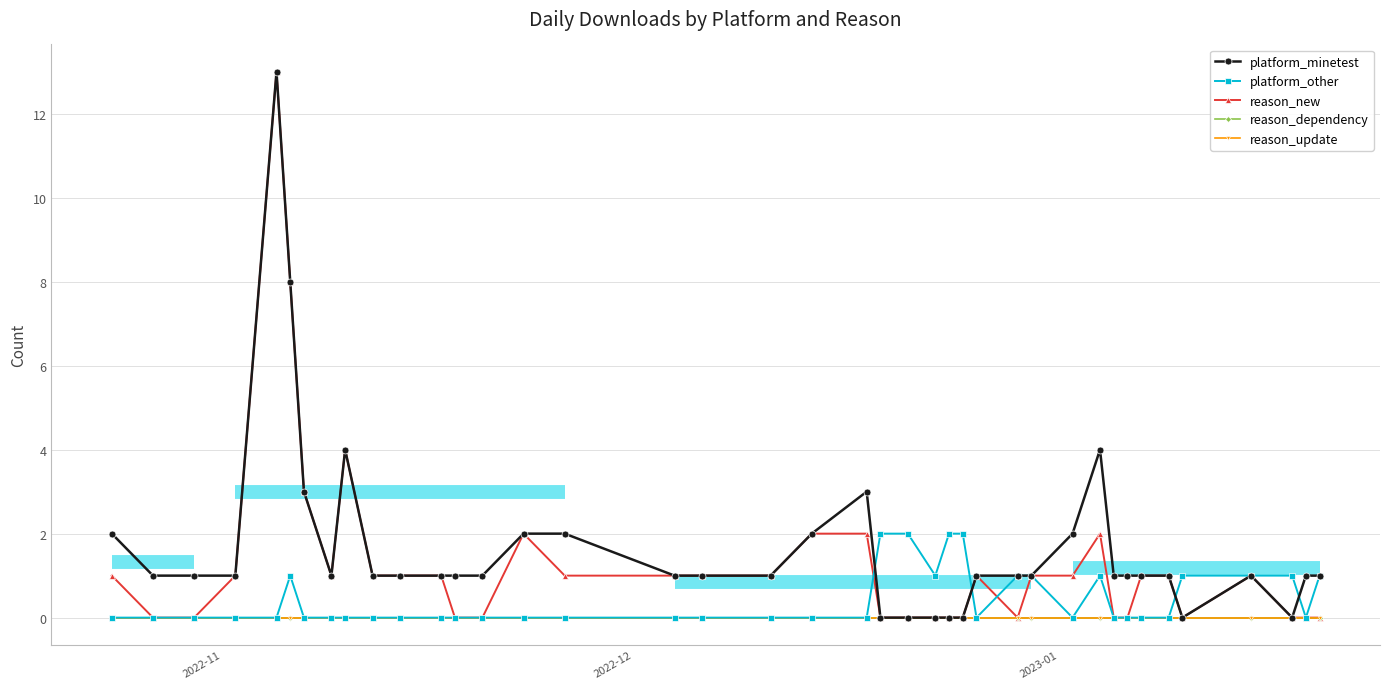

What is the value of the platform_minetest point at the 30th from the left?

2